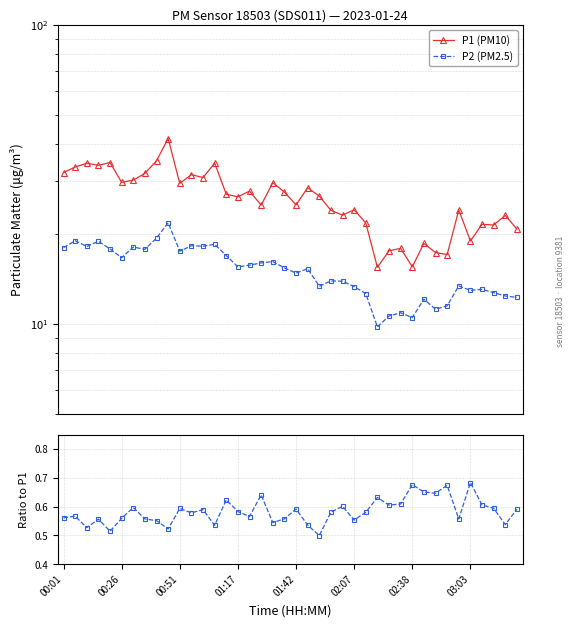

Reading left to right, extract all data points from this chart.

P1 (PM10): 32.1	33.5	34.5	34.0	34.7	29.8	30.3	31.9	35.2	41.7	29.5	31.6	30.9	34.5	27.2	26.6	27.8	25.0	29.7	27.6	25.0	28.6	26.8	24.0	23.1	24.1	21.8	15.5	17.6	17.9	15.5	18.6	17.3	17.1	24.1	18.9	21.6	21.4	23.1	20.8
P2 (PM2.5): 18.0	19.0	18.2	18.9	17.8	16.6	18.1	17.8	19.4	21.8	17.5	18.3	18.2	18.5	16.9	15.5	15.7	16.0	16.2	15.4	14.8	15.3	13.4	13.9	13.9	13.3	12.6	9.8	10.6	10.9	10.5	12.1	11.2	11.5	13.4	12.9	13.1	12.7	12.4	12.3
P2/P1: 0.6	0.6	0.5	0.6	0.5	0.6	0.6	0.6	0.6	0.5	0.6	0.6	0.6	0.5	0.6	0.6	0.6	0.6	0.5	0.6	0.6	0.5	0.5	0.6	0.6	0.6	0.6	0.6	0.6	0.6	0.7	0.7	0.6	0.7	0.6	0.7	0.6	0.6	0.5	0.6